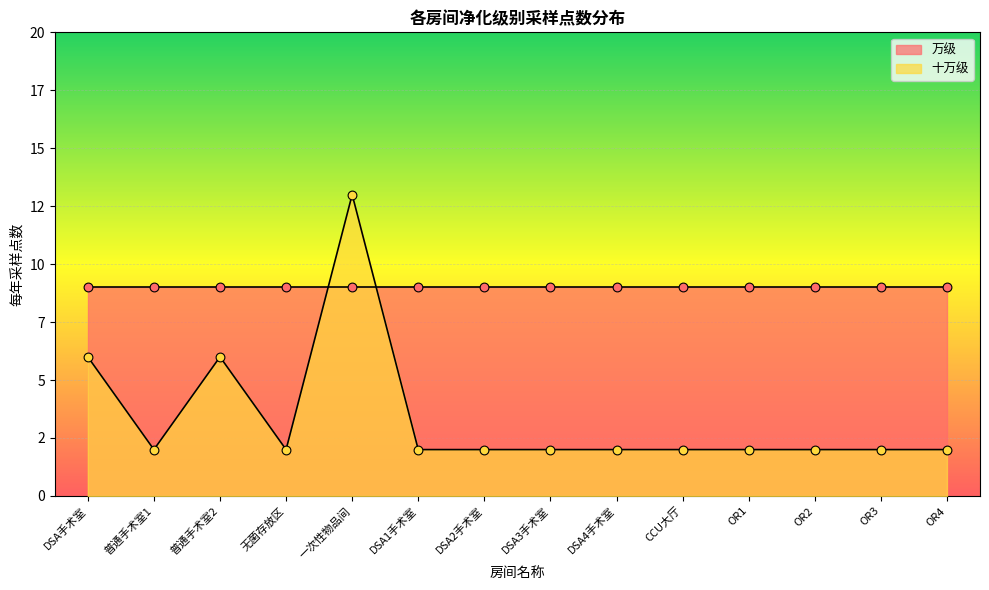

Which has a higher value, OR2 or 无菌存放区?

OR2